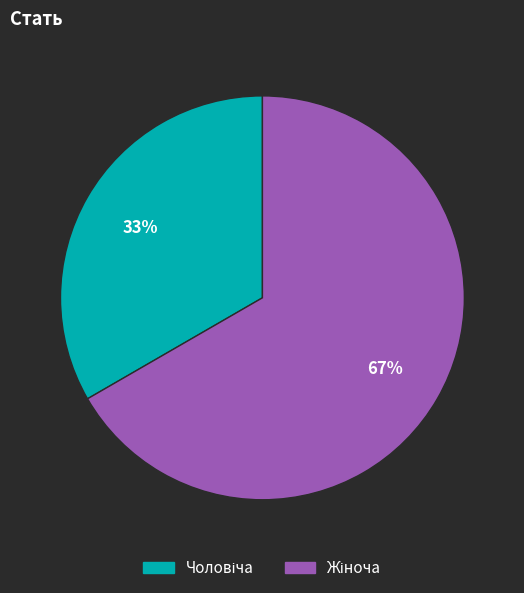

To the nearest percent, what is the average slice percentage?

50%